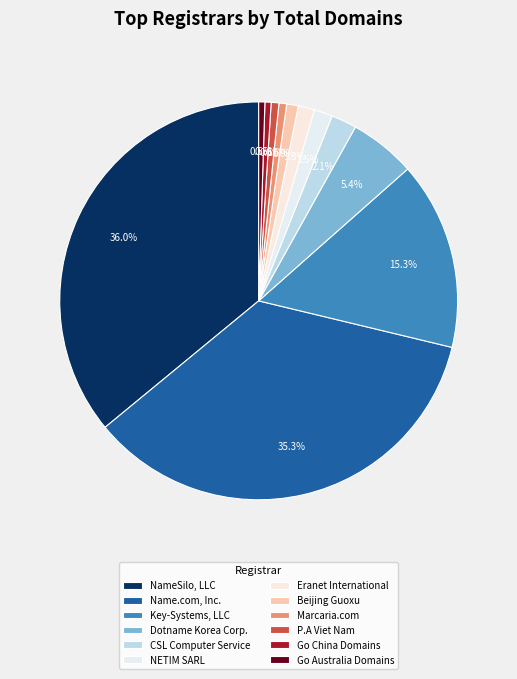

To the nearest percent, what is the combined percentage of NameSilo, LLC and P.A Viet Nam?

37%